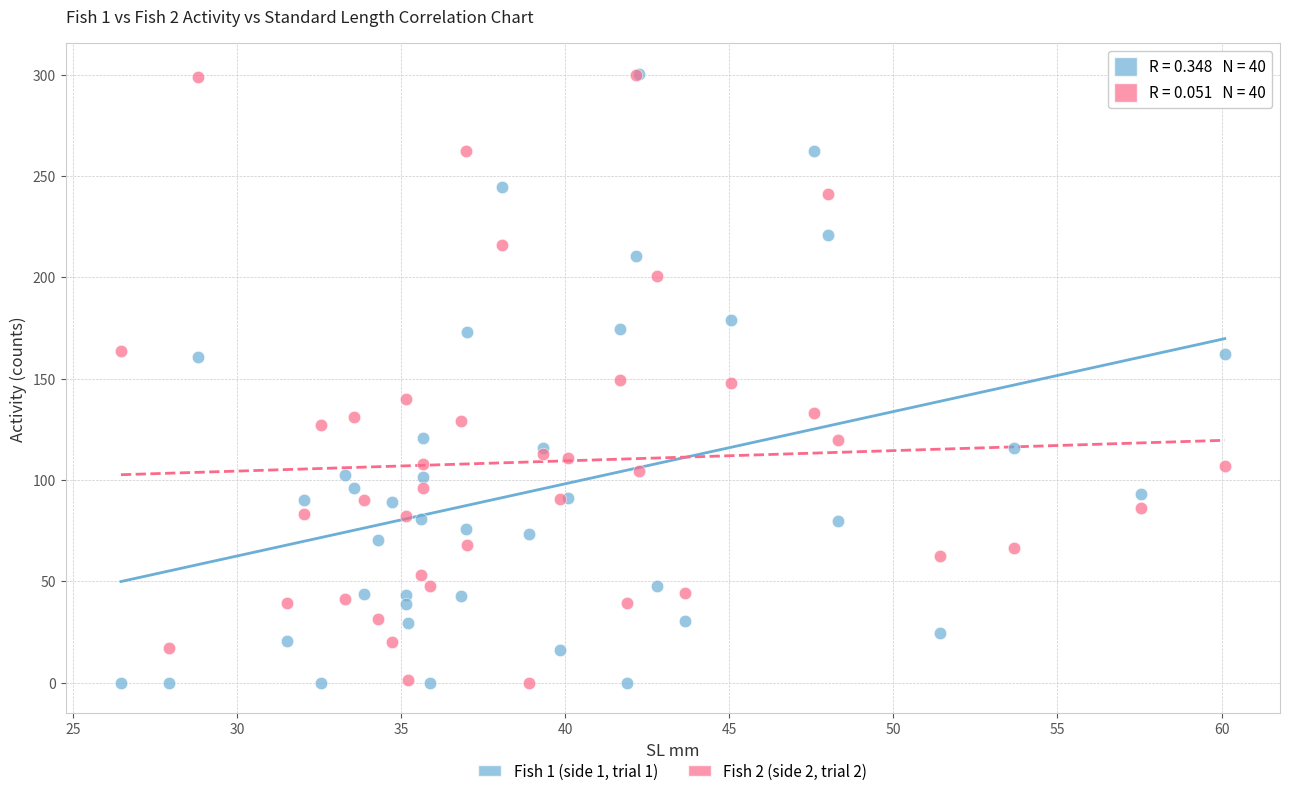

What are all the series names shown in the legend?

Fish 1 (side 1, trial 1), Fish 2 (side 2, trial 2)